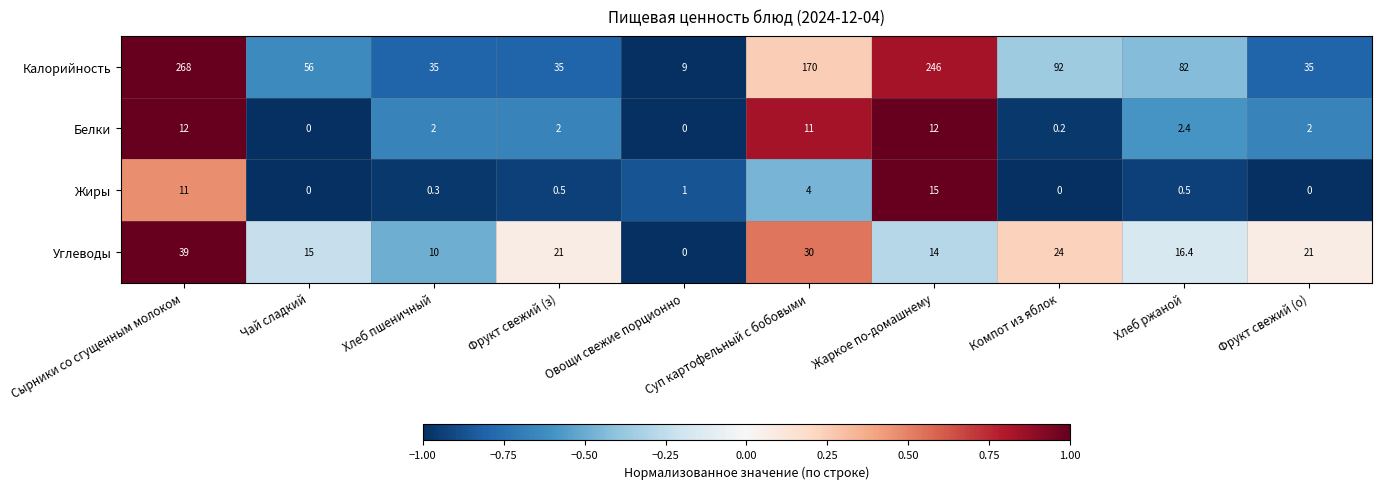

True or false: Калорийность has a value of 56.0 at Чай сладкий.

True